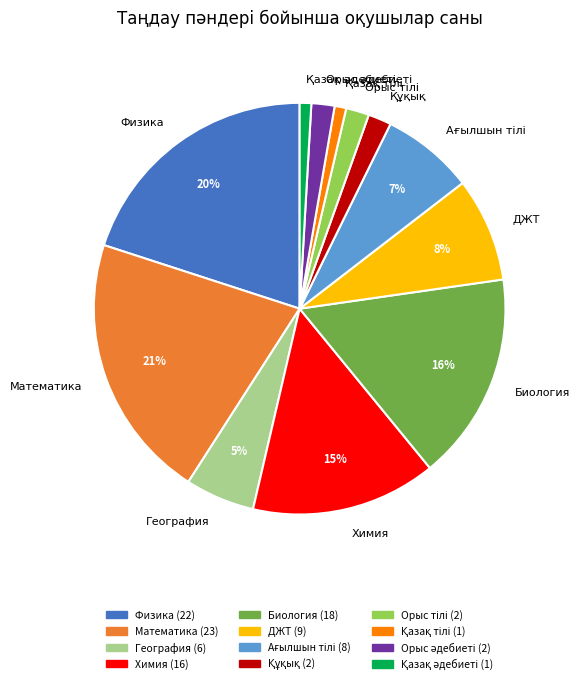

How many segments does this pie chart have?

12